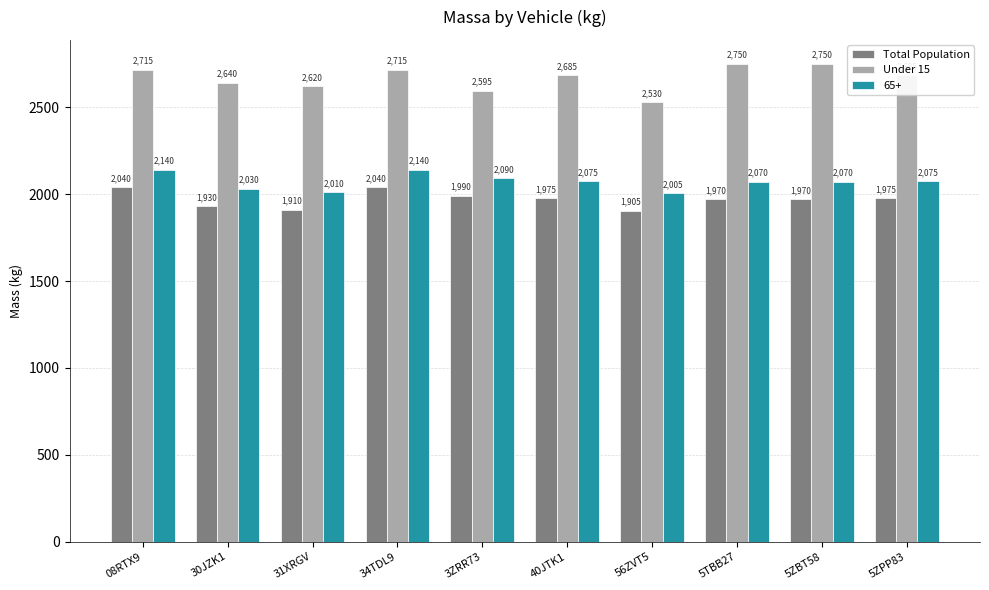

What is the difference between the maximum and minimum values in the Total Population series?

135